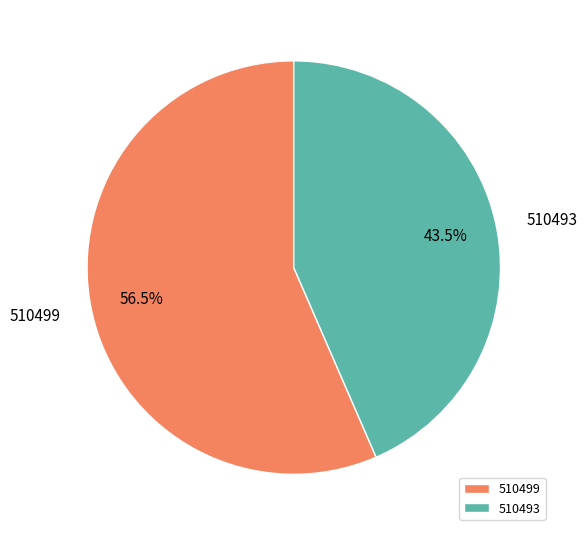

What percentage do 510499 and 510493 together represent?

100.0%